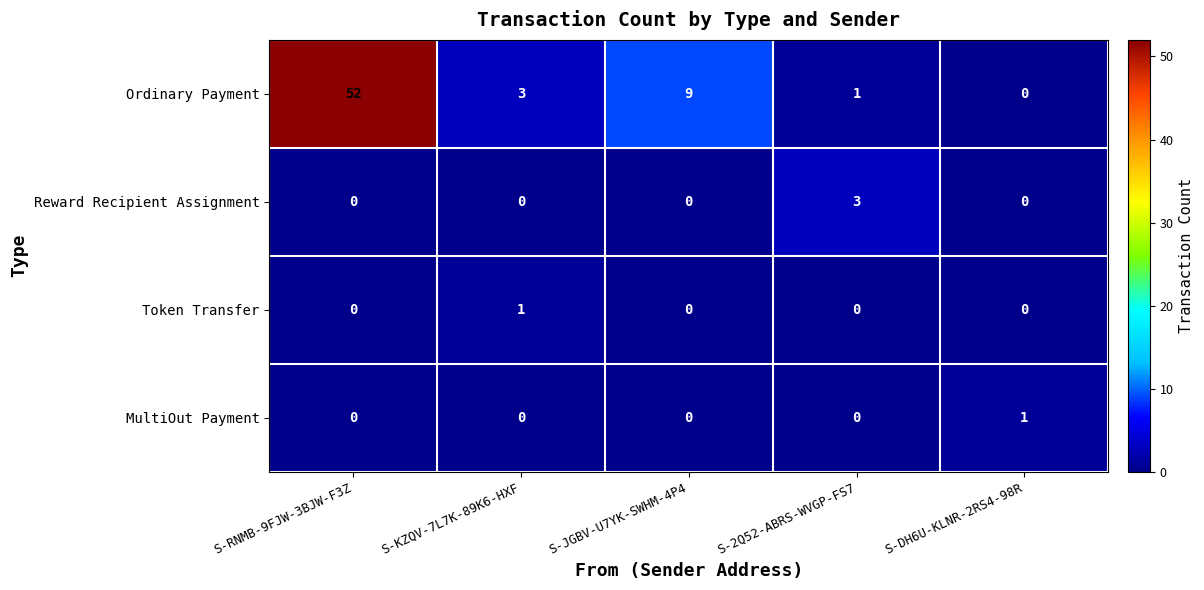

Rank the categories by Ordinary Payment value from lowest to highest.

S-DH6U-KLNR-2RS4-98R, S-2Q52-ABRS-WVGP-FS7, S-KZQV-7L7K-89K6-HXF, S-JGBV-U7YK-SWHM-4P4, S-RNMB-9FJW-3BJW-F3Z